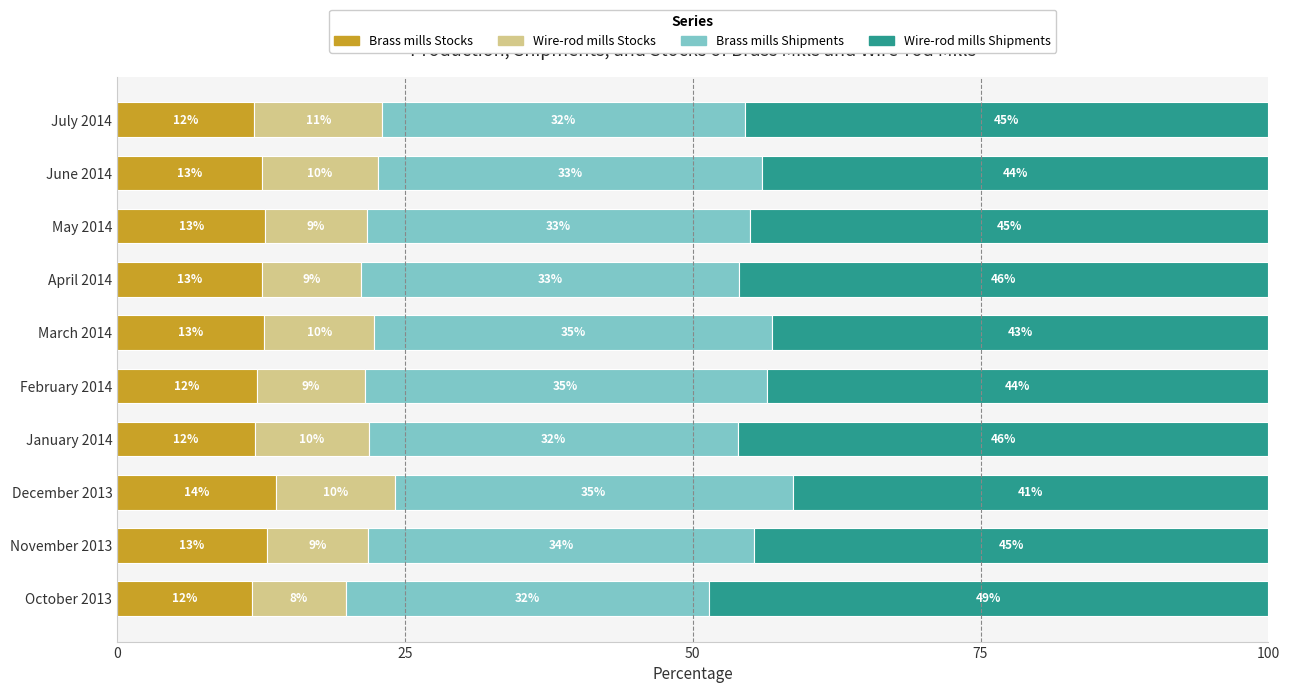

What is the total value across all series at July 2014?

100.0